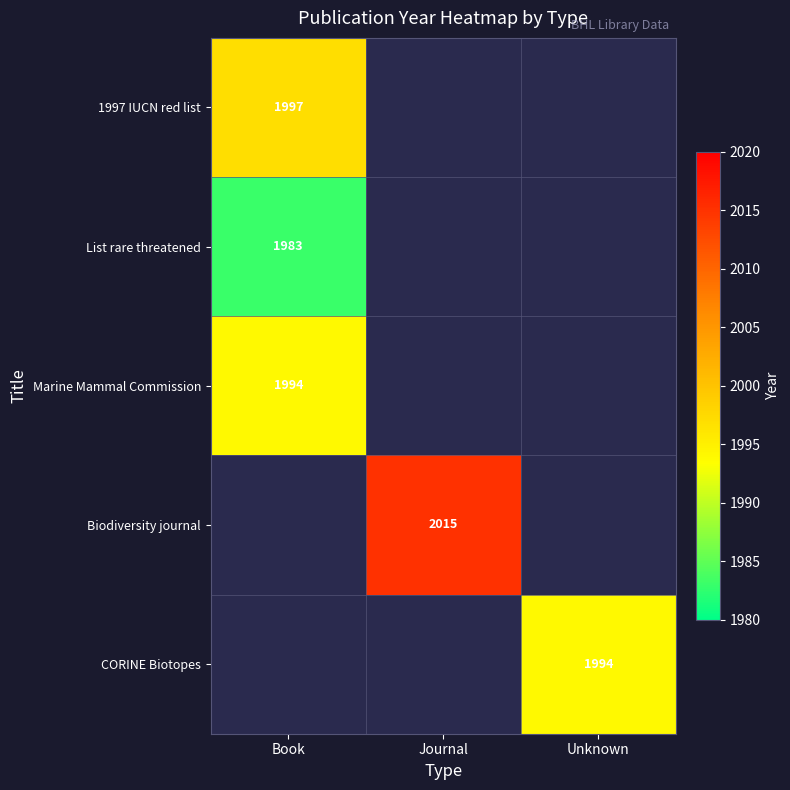

The 1997 IUCN red list series shows 869 at Book. True or false?

False